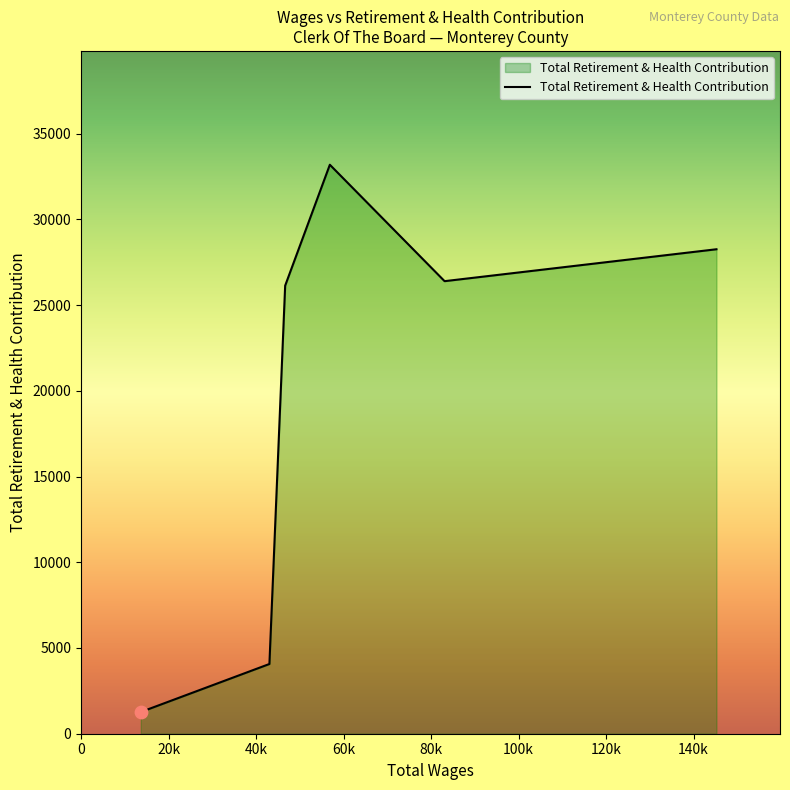

What is the maximum value shown in the chart?

33181